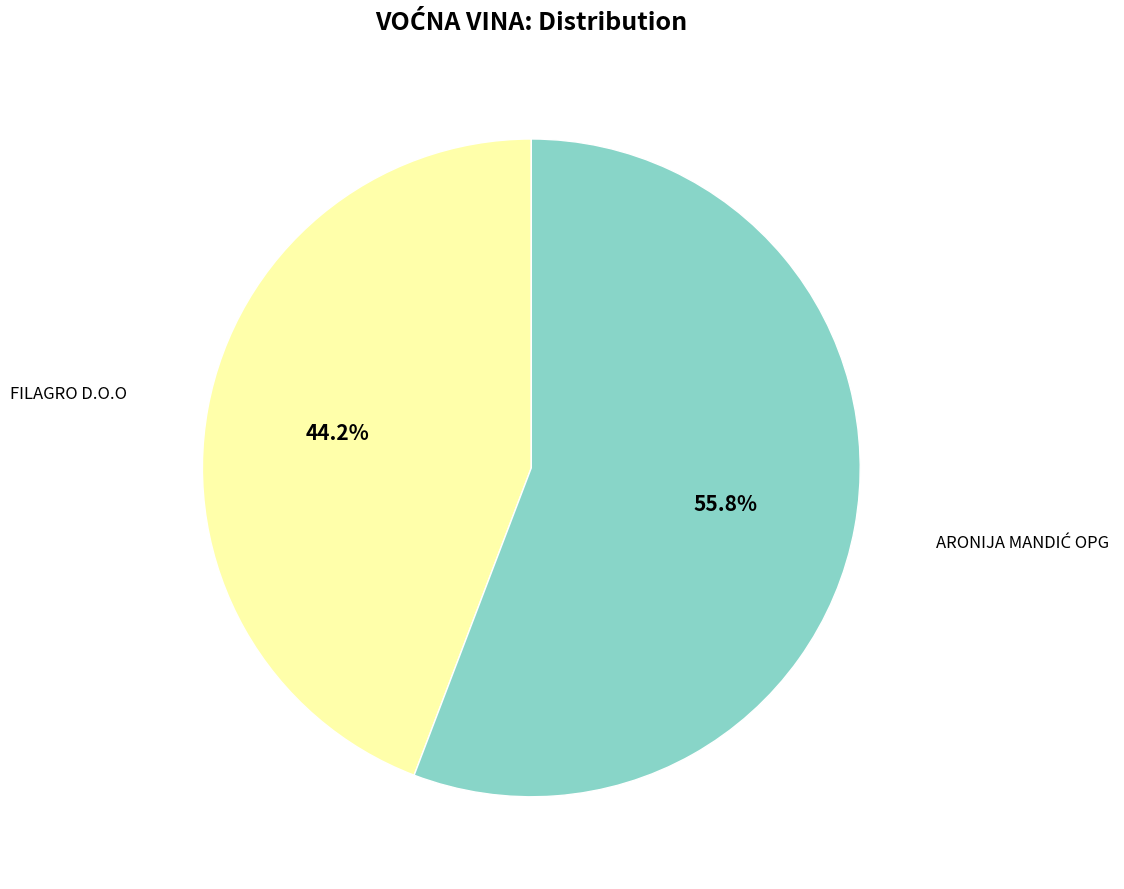

How many segments does this pie chart have?

2